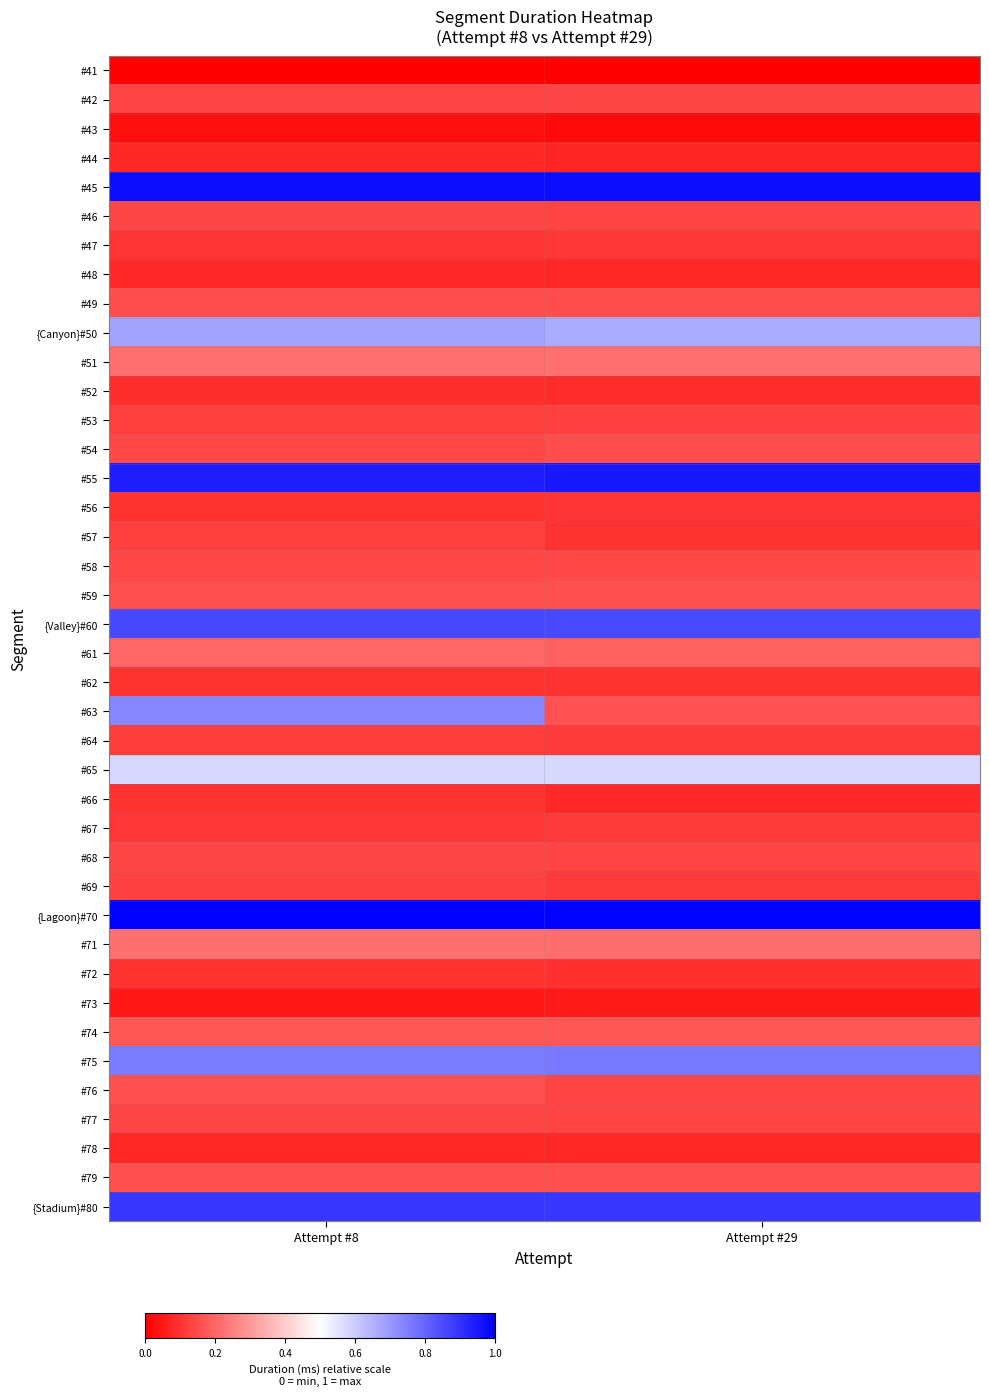

Between Attempt #8 and Attempt #29, which series saw the biggest shift?

#63